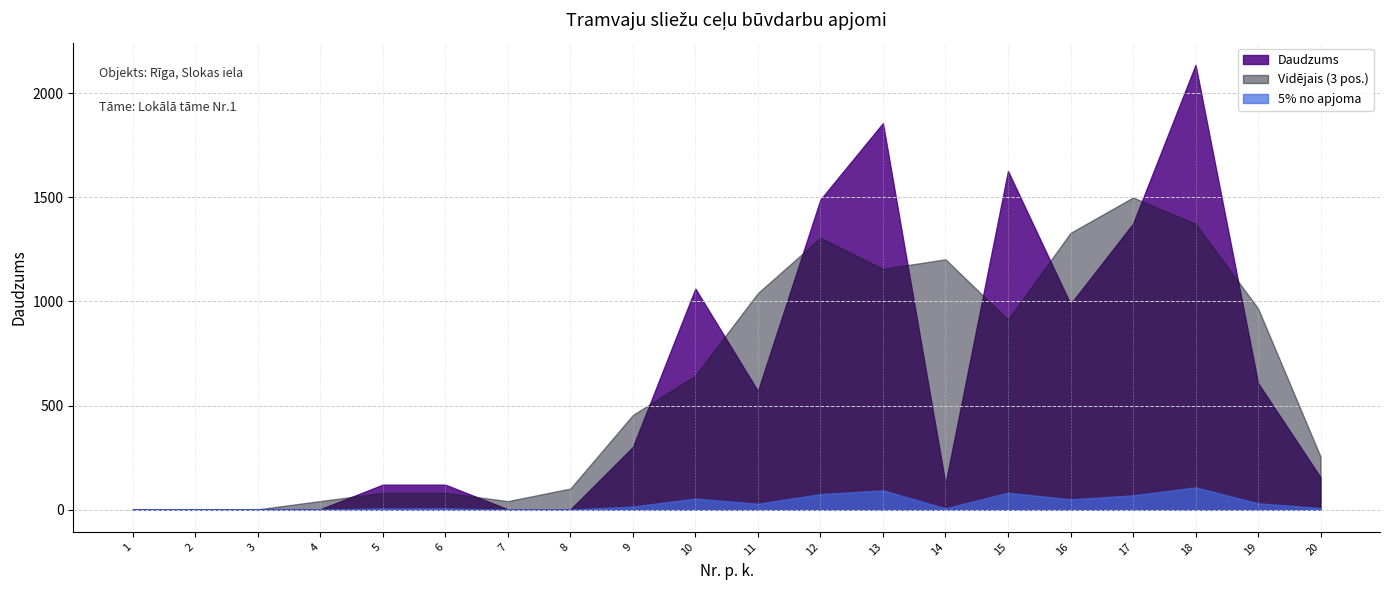

True or false: Daudzums and laika norma cross at least once.

False